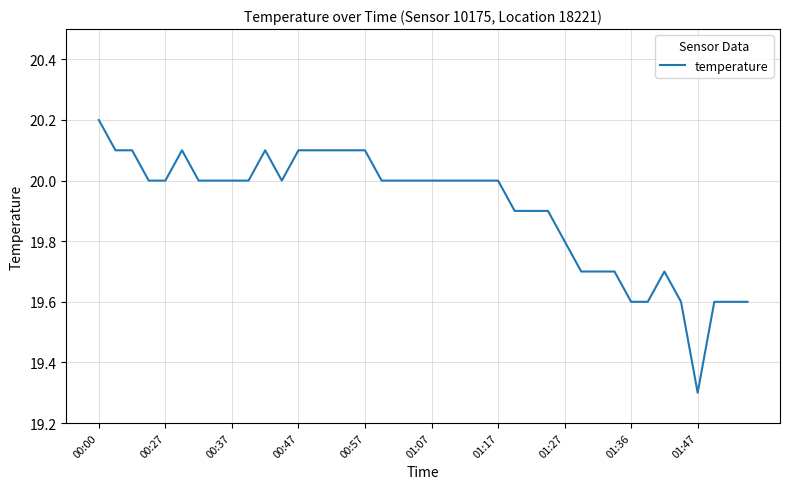

What is the smallest value displayed?

19.3